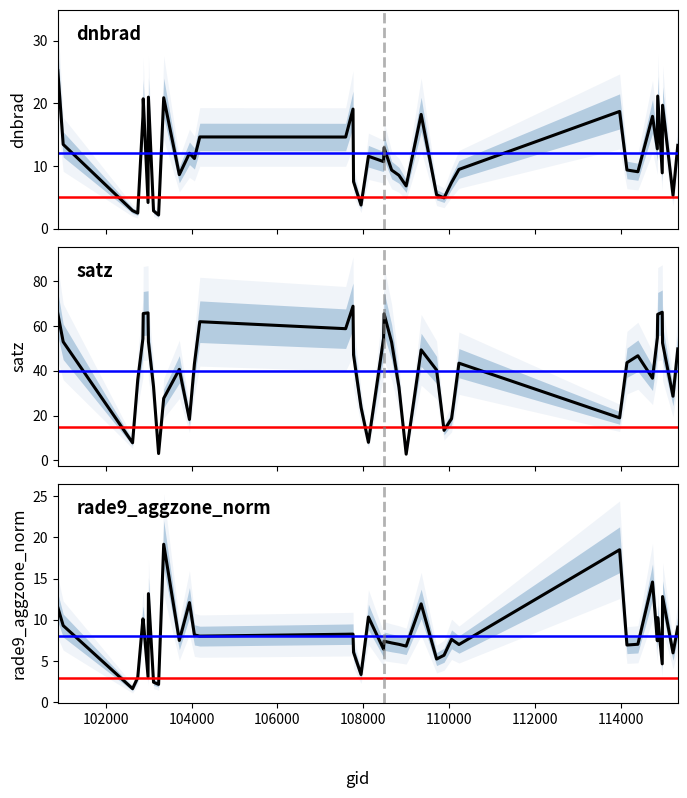

What is the value of the rade9_aggzone_norm point at the 36th from the left?

10.3